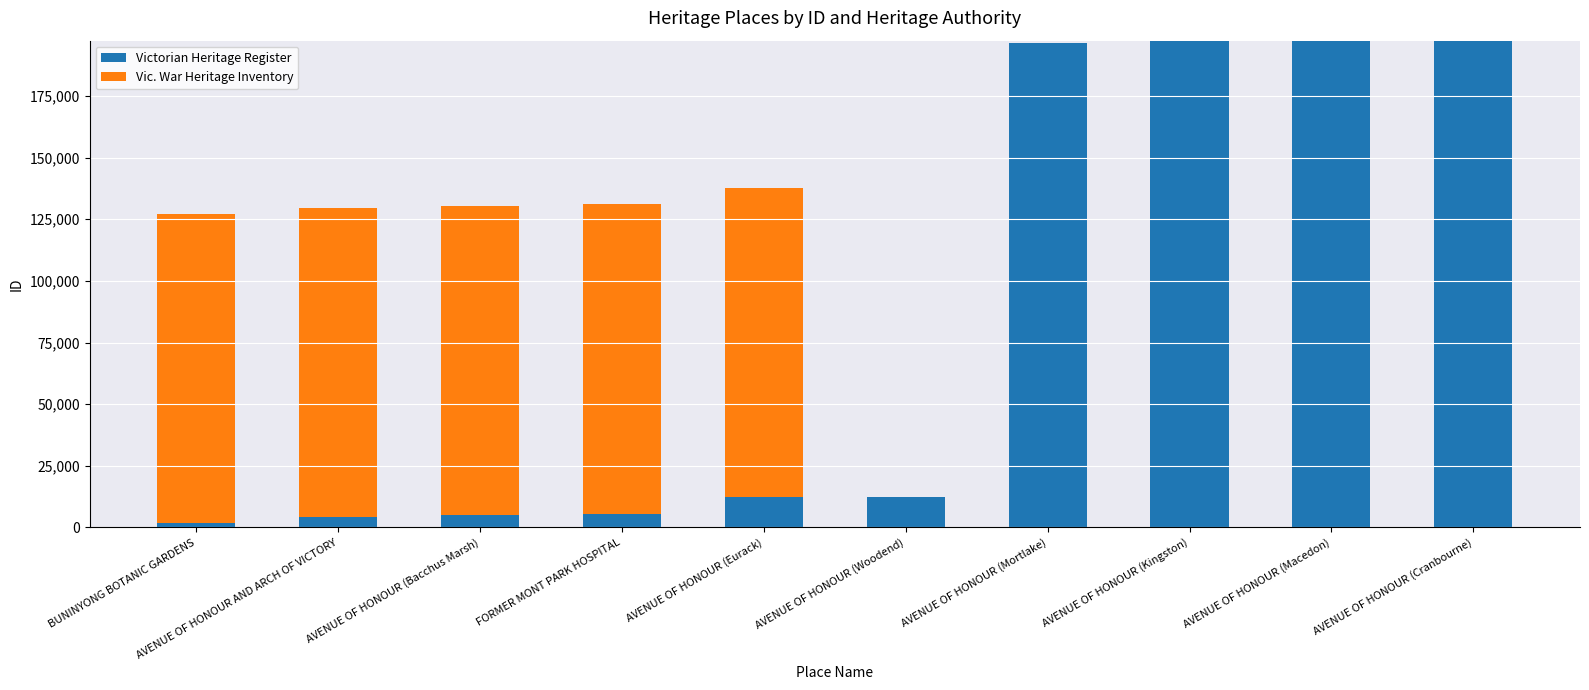

What is the total value across all series at AVENUE OF HONOUR (Woodend)?

12522